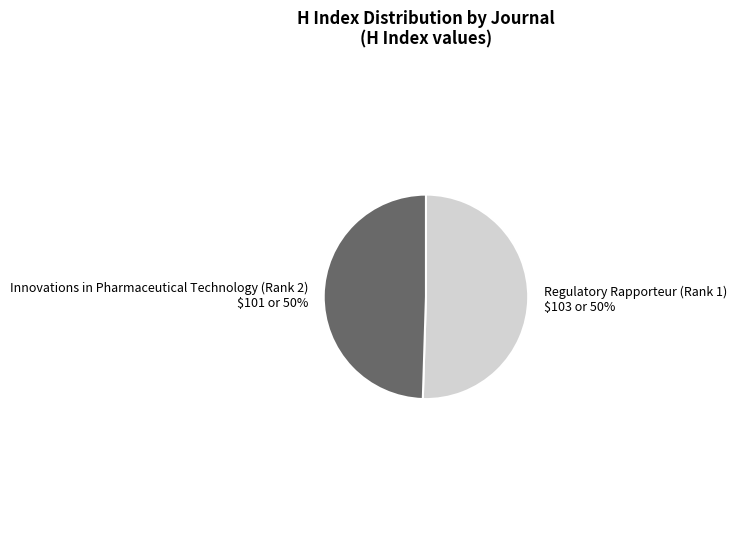

What is the ratio of the value at Innovations in Pharmaceutical Technology (Rank 2) to the value at Regulatory Rapporteur (Rank 1)?

1.0